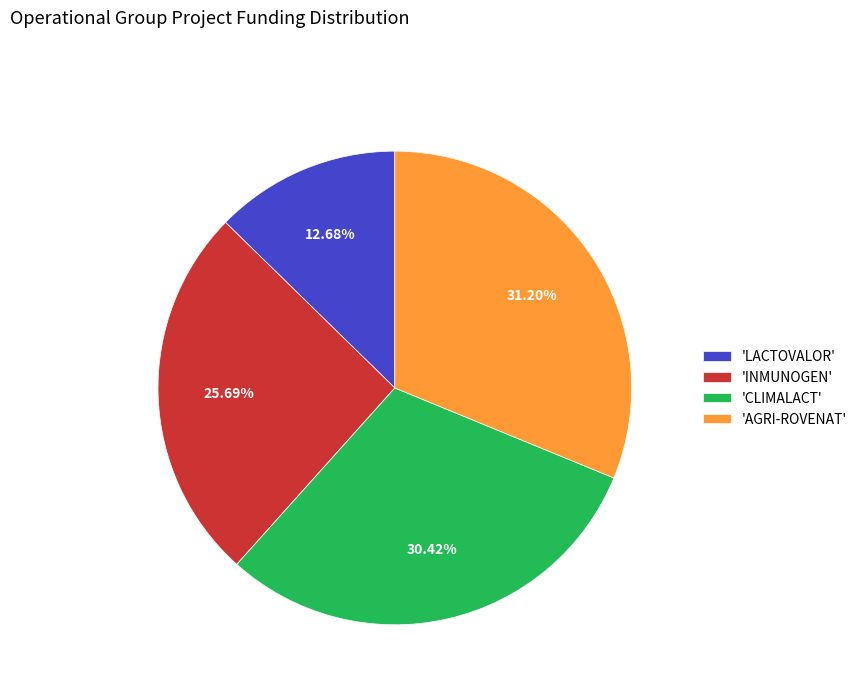

Do 'AGRI-ROVENAT' and 'LACTOVALOR' together represent more than half of the pie?

No